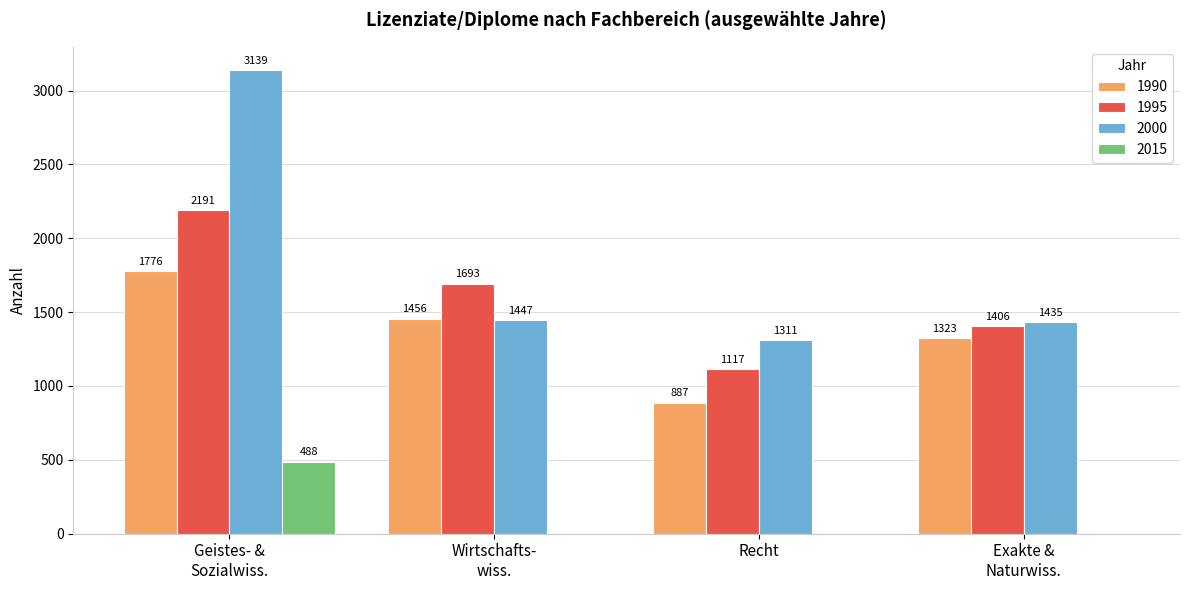

Does the chart contain stacked bars?

No